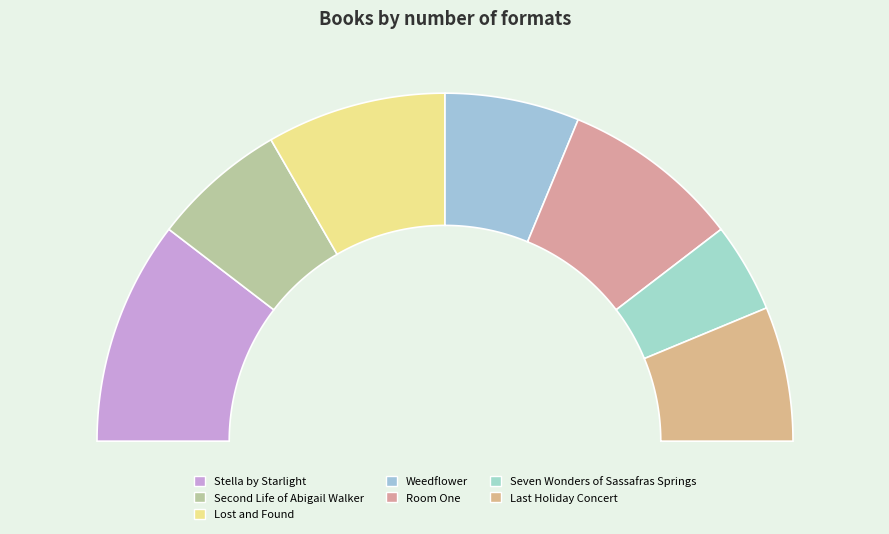

To the nearest percent, what percentage of the pie is Lost and Found?

17%